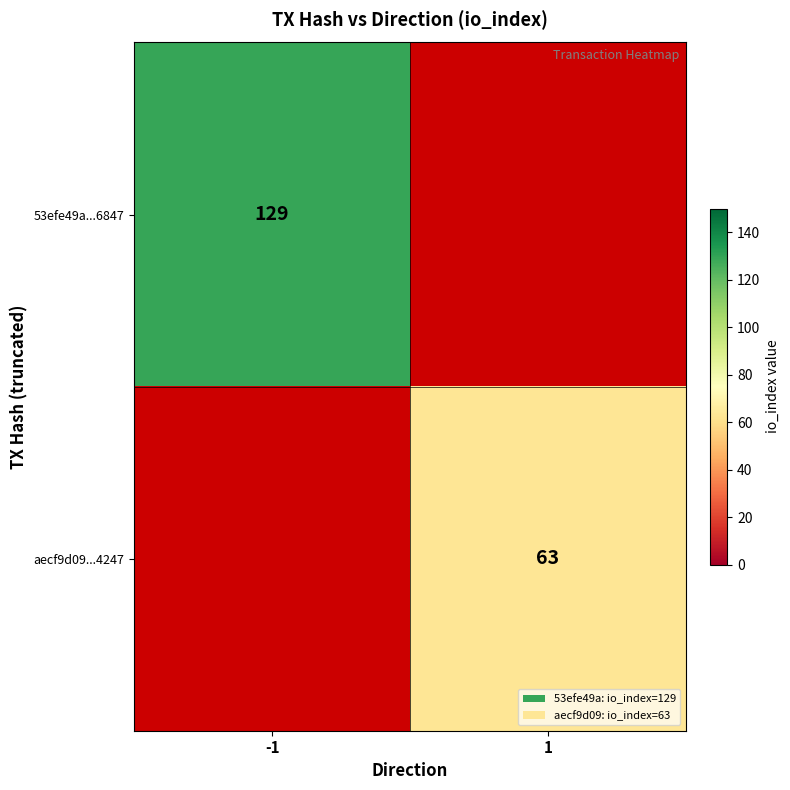

Is it true that 53efe49a...6847 equals 129 at -1?

True